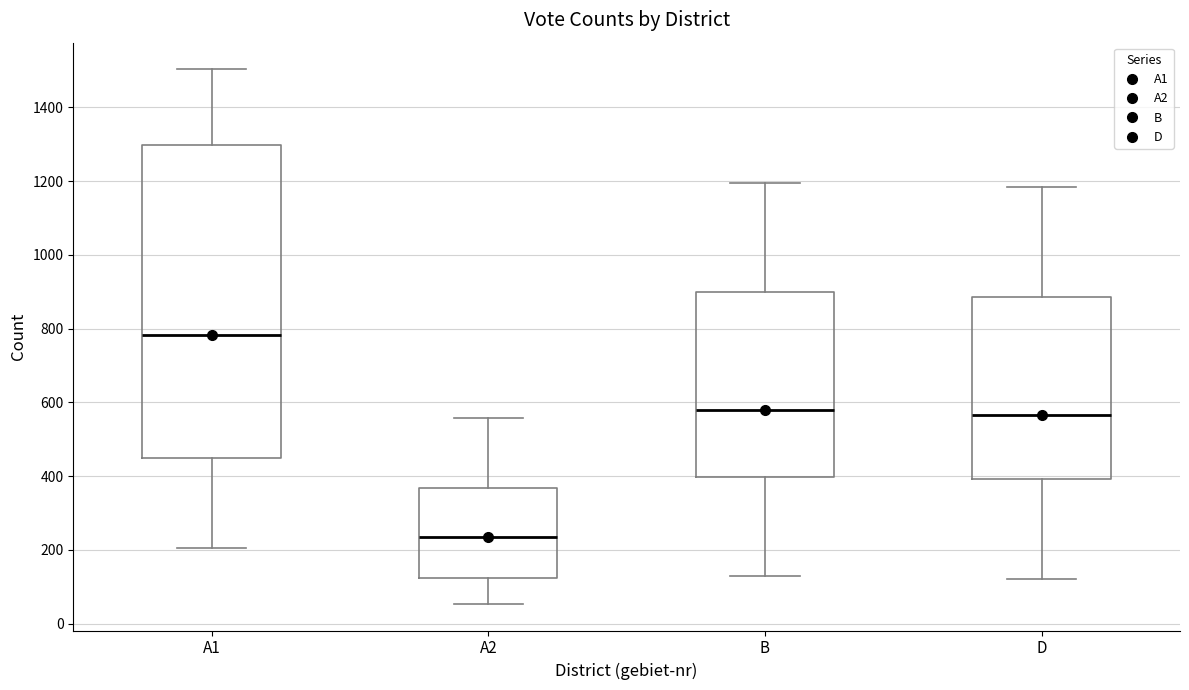

Reading left to right, read every box against the y-axis: the position of its median line, the range the box covers, and the ends of its whiskers. The values are not printed on the chart, so give them approximately, as read against the axis.

A1: median 780, box 440 to 1300, whiskers 200 to 1500
A2: median 240, box 120 to 360, whiskers 60 to 560
B: median 580, box 400 to 900, whiskers 120 to 1200
D: median 560, box 400 to 880, whiskers 120 to 1180